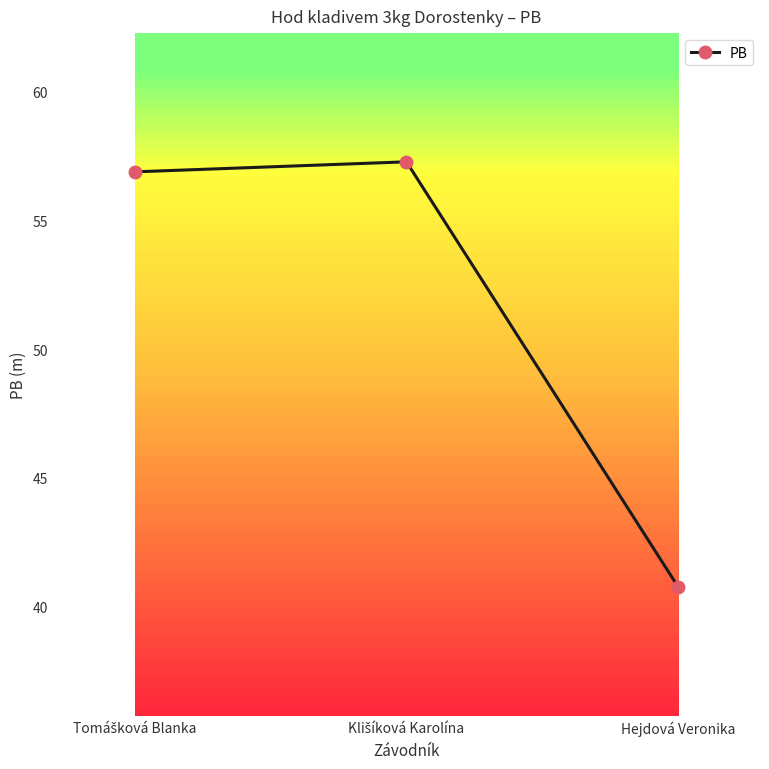

What is the smallest value displayed?

40.8